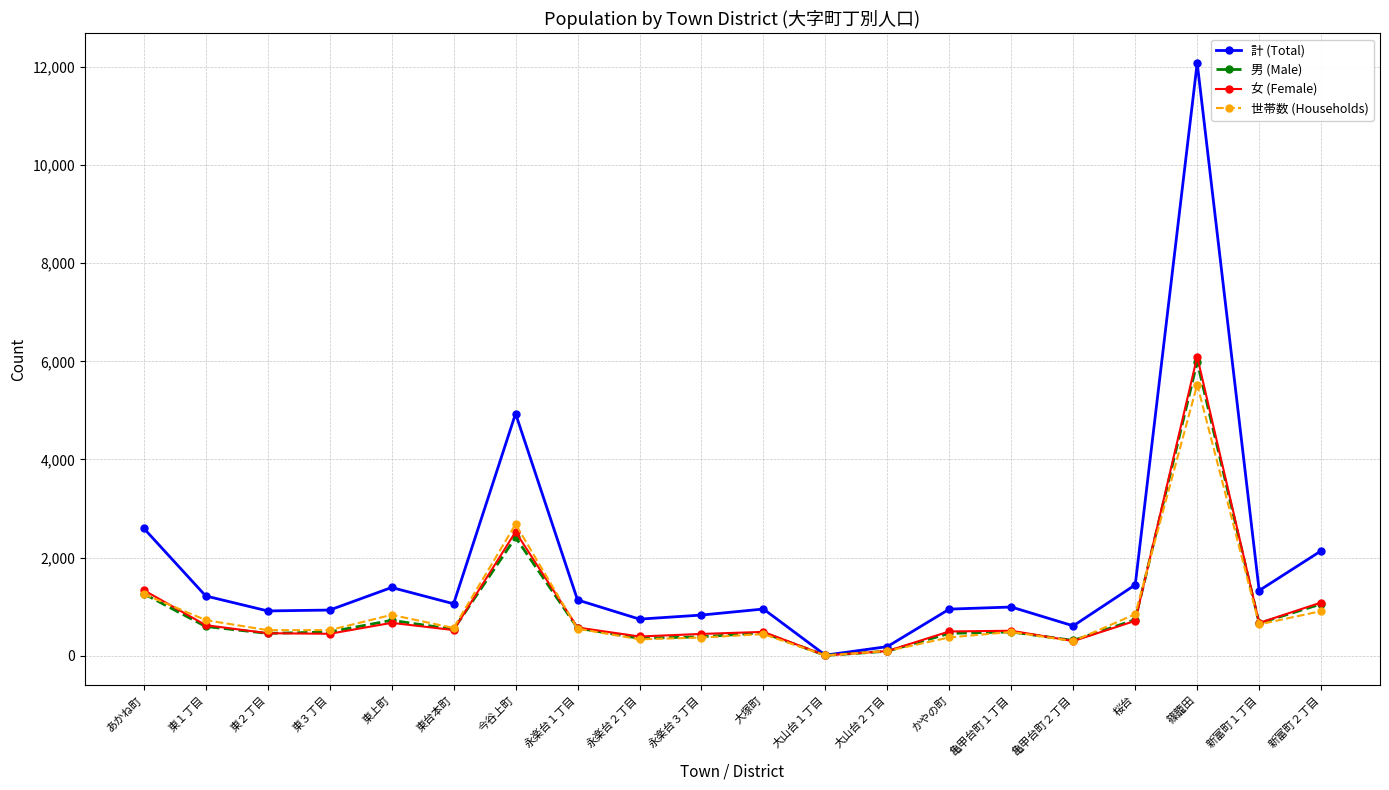

What is the greatest value displayed?

12084